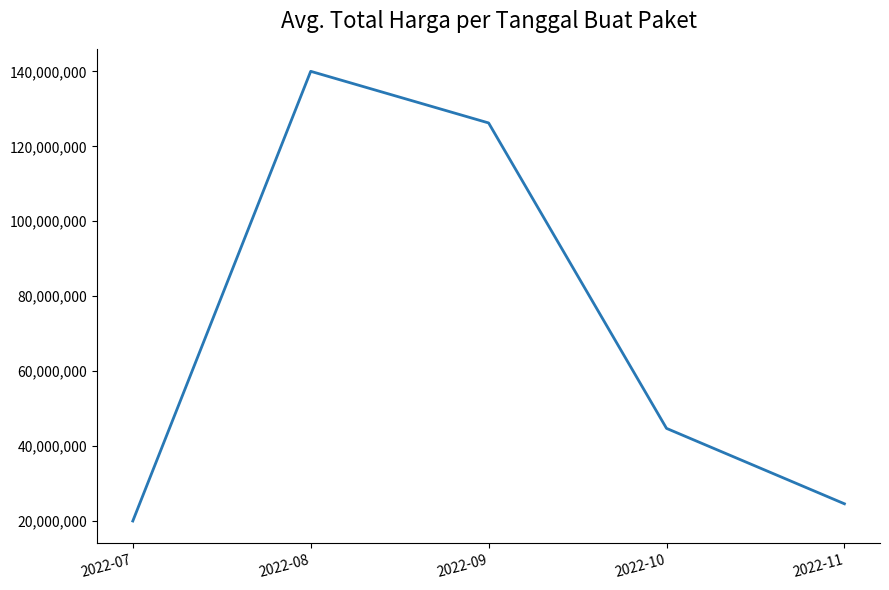

What is the average value?

71089344.4